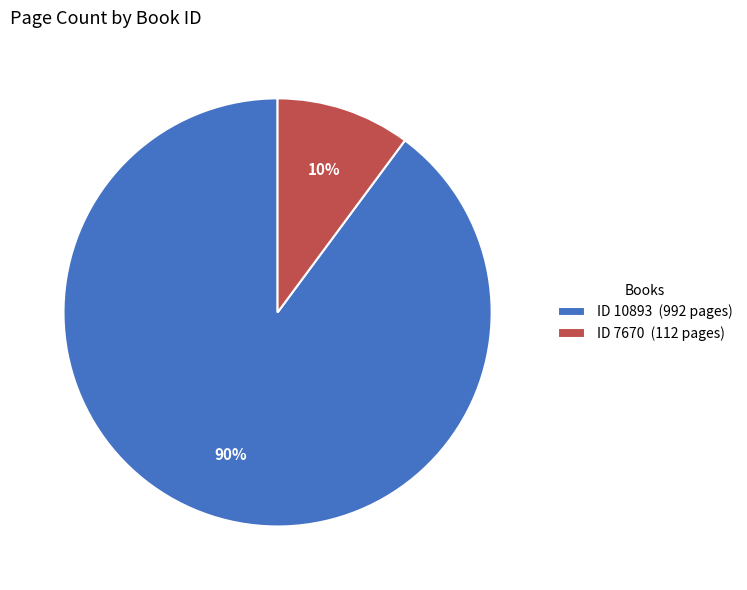

What percentage is the ID 10893 (992 pages) slice, to the nearest percent?

90%